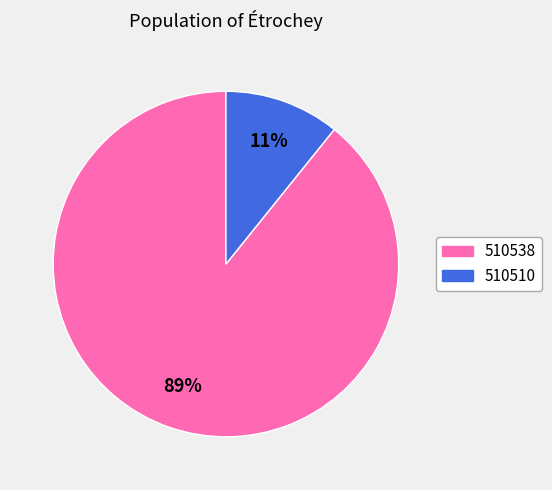

Is the sum of 510538 and 510510 greater than half?

Yes